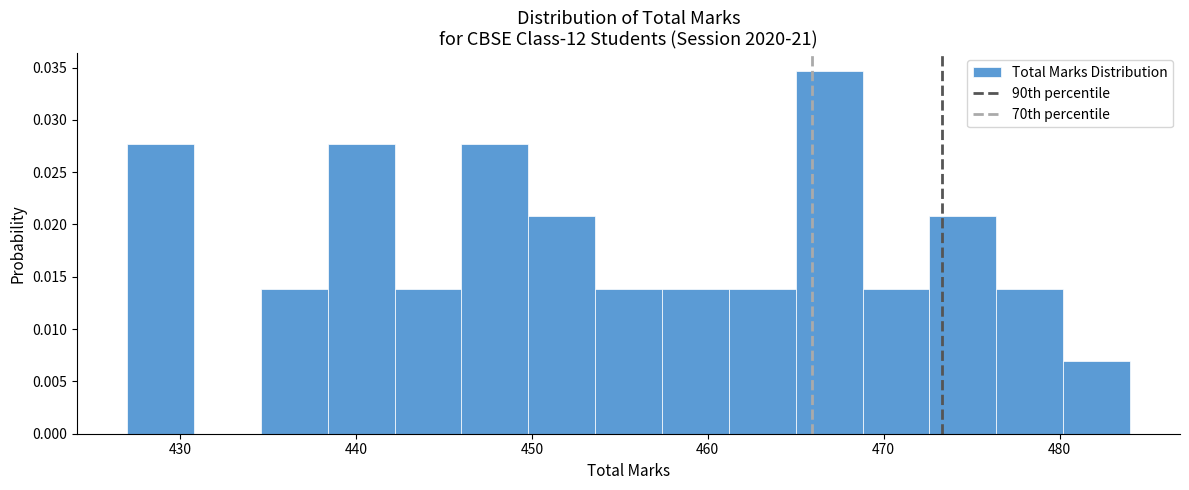

Around what value on the x-axis is the tallest bar? Give the approximate position of its centre, as read against the axis.

467